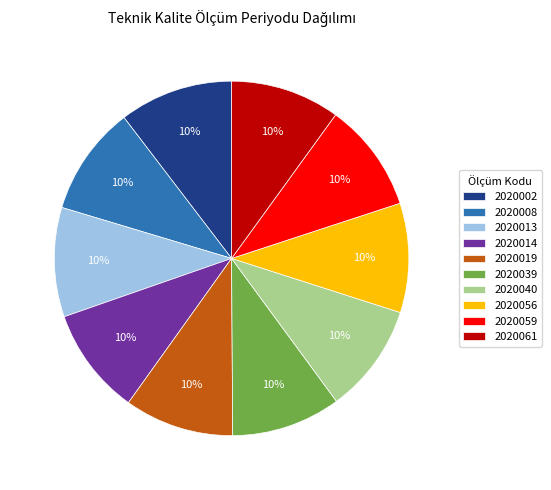

What is the ratio of the value at 2020056 to the value at 2020013?

1.0